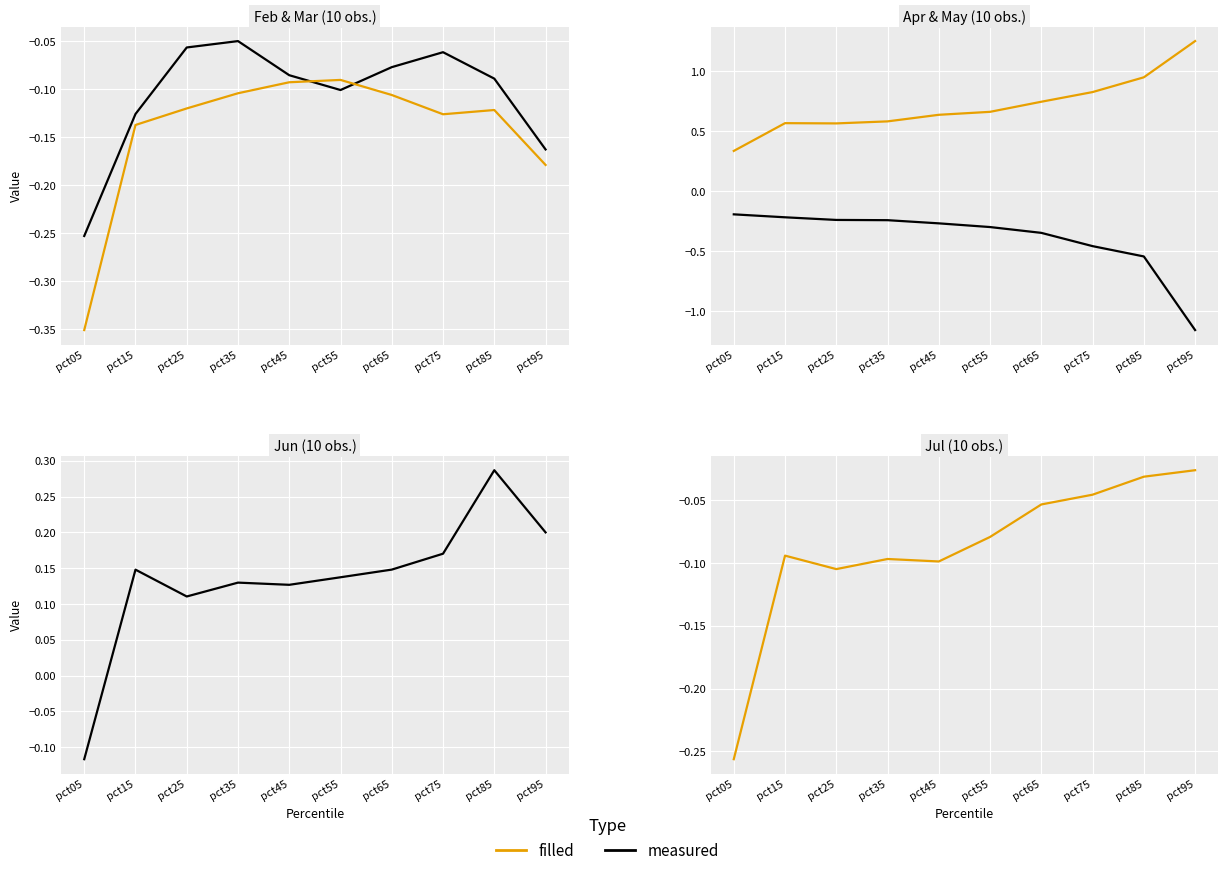

How many data points in Jun are less than 0?

1